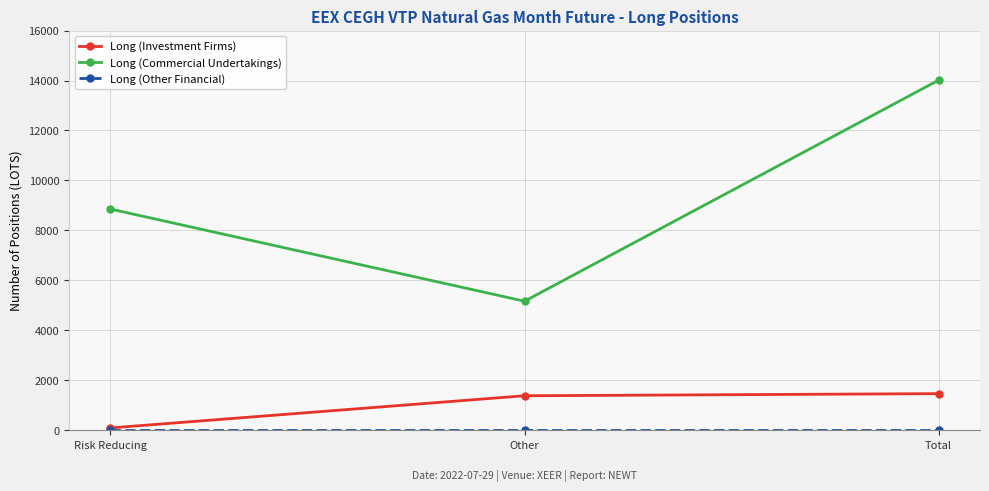

List the labels in order of Long (Commercial Undertakings) value, largest first.

Total, Risk Reducing, Other